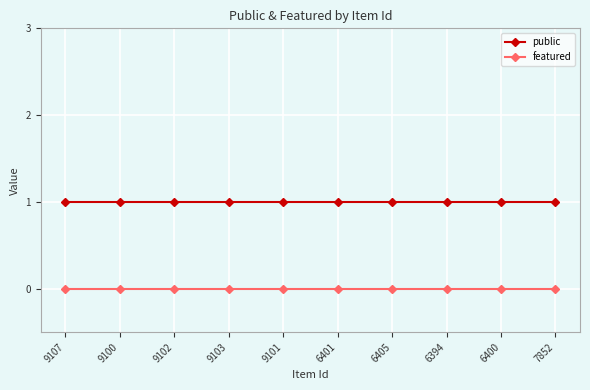

Does the chart display data point markers on the line(s)?

Yes